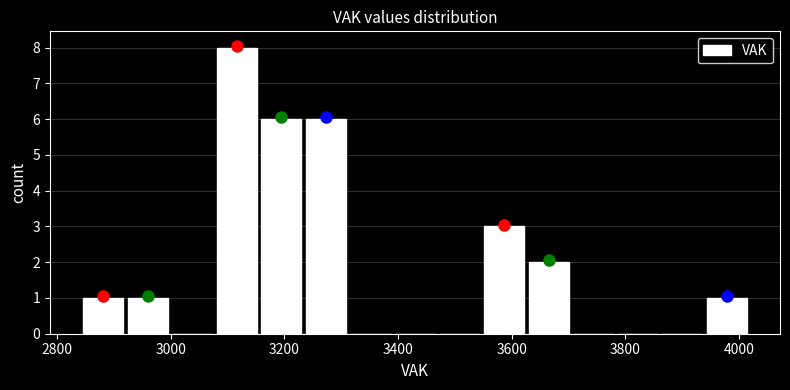

Around what value on the x-axis is the tallest bar? Give the approximate position of its centre, as read against the axis.

3120